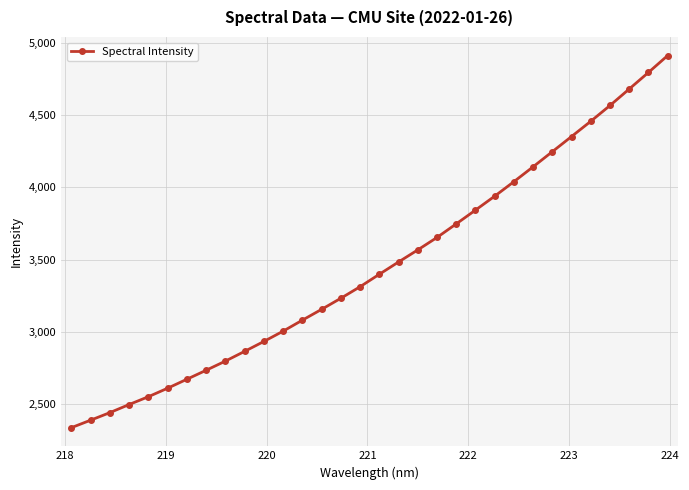

True or false: the data has more than 2 interior local peaks.

False